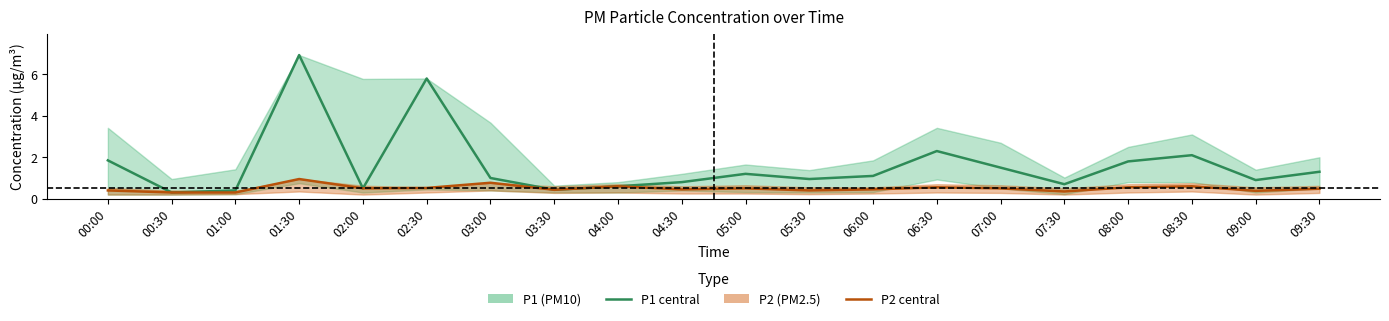

Which has a higher value, 07:30 or 01:30?

01:30